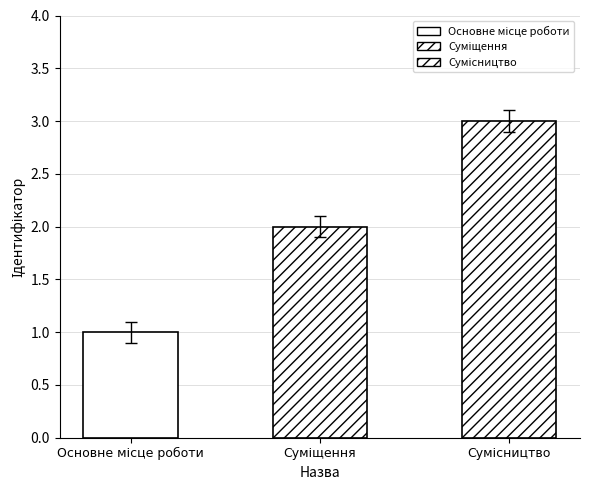

Which has a higher value, Основне місце роботи or Сумісництво?

Сумісництво